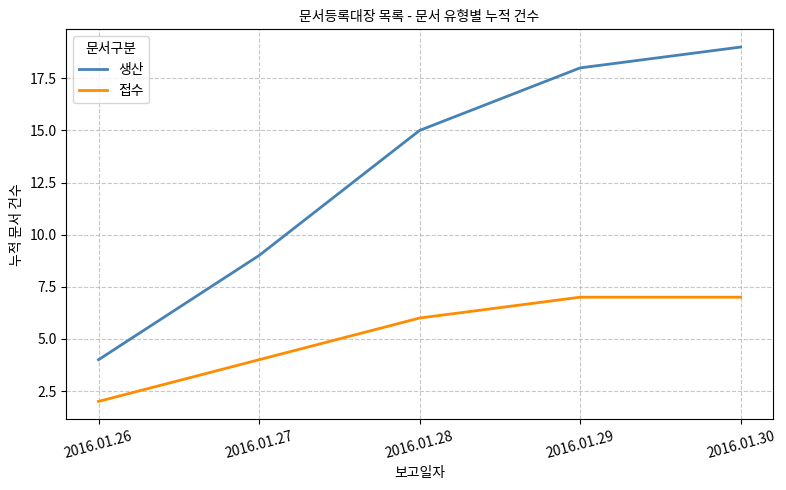

What is the difference between the maximum and minimum values in the 접수 series?

5